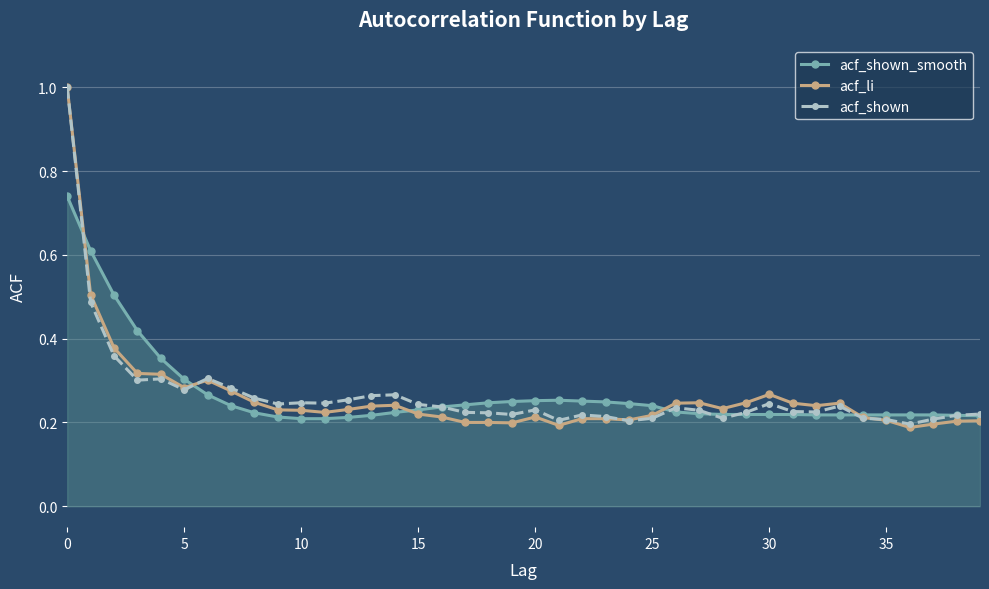

At how many categories does at least one series exceed 0?

40